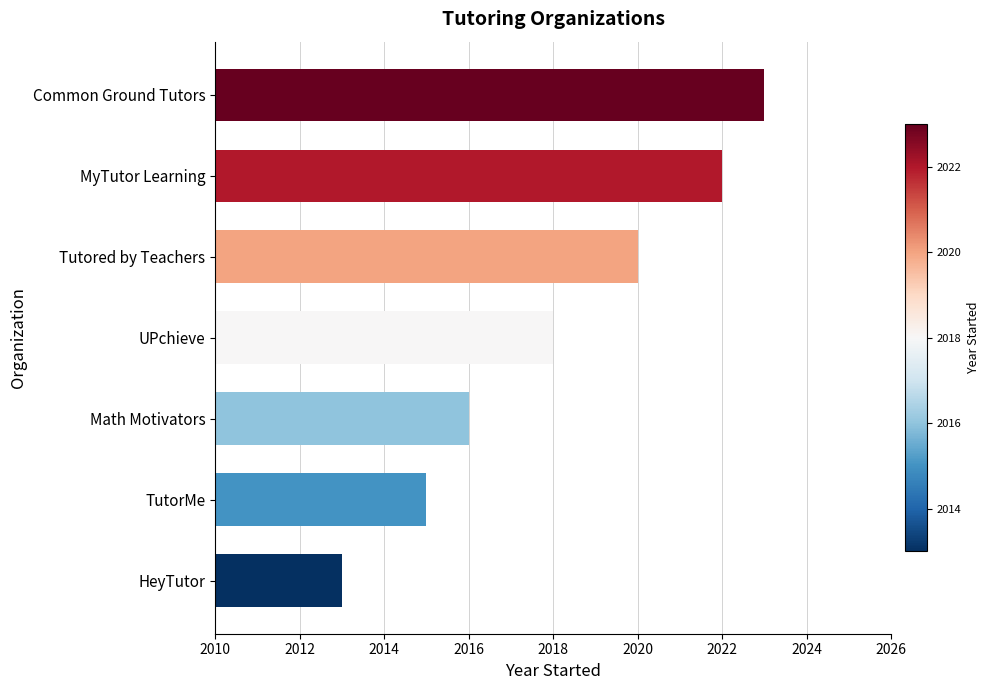

Between Common Ground Tutors and MyTutor Learning, which is larger?

Common Ground Tutors